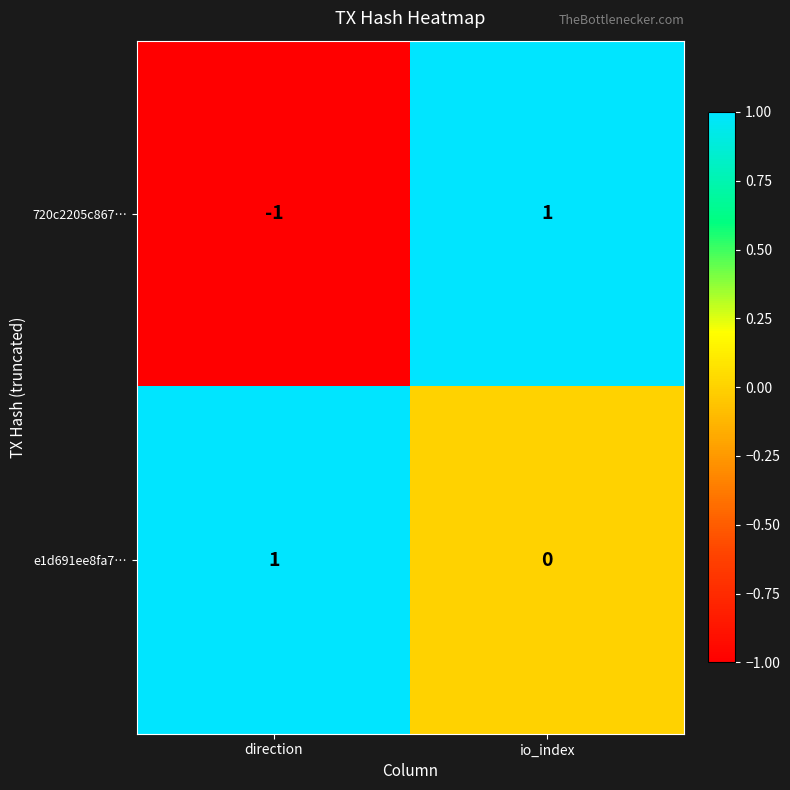

At how many categories does at least one series exceed 0?

2